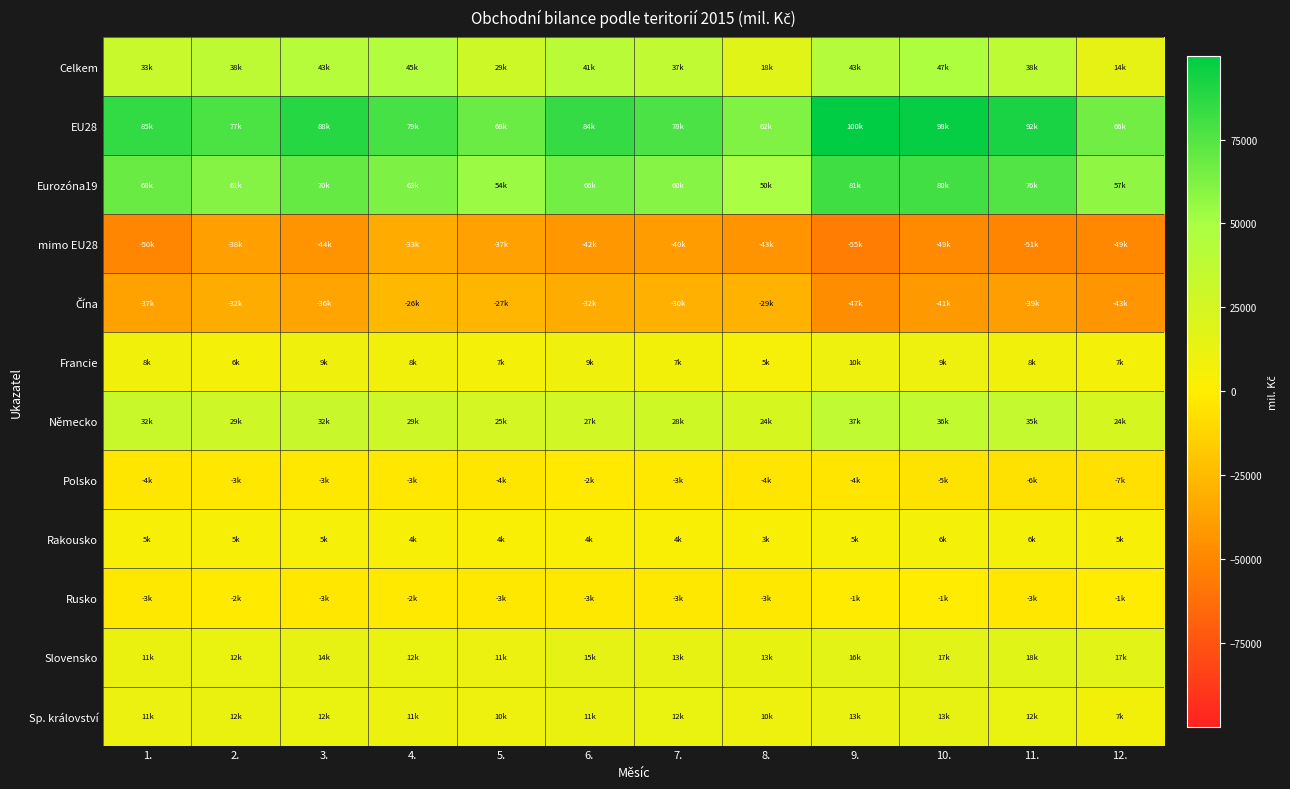

Rank the series at 8. from highest to lowest value.

EU28, Eurozóna19, Německo, Celkem, Slovensko, Sp. království, Francie, Rakousko, Rusko, Polsko, Čína, mimo EU28